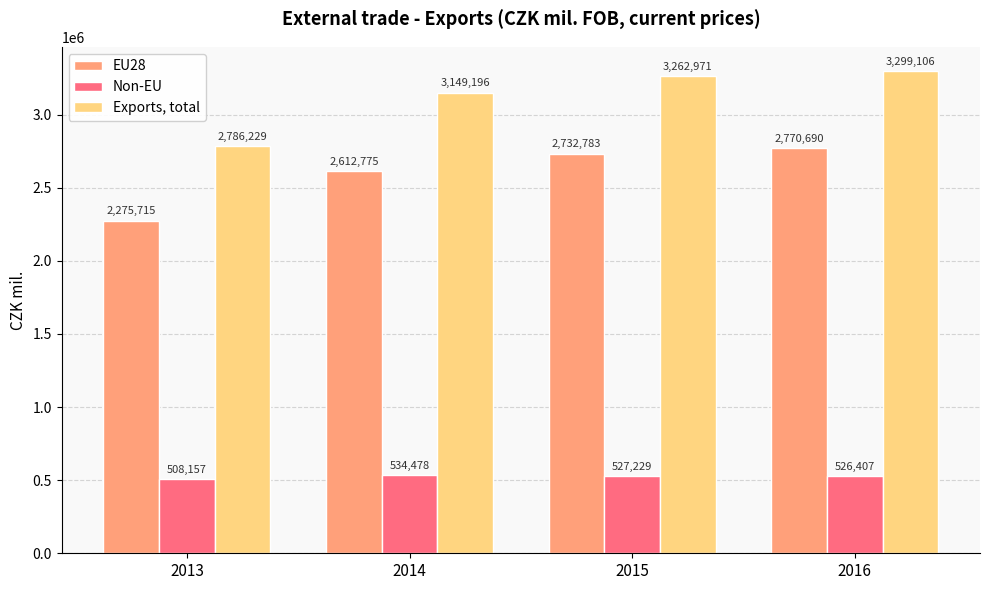

Is the value of Exports, total at 2013 greater than the value of Non-EU at 2014?

Yes